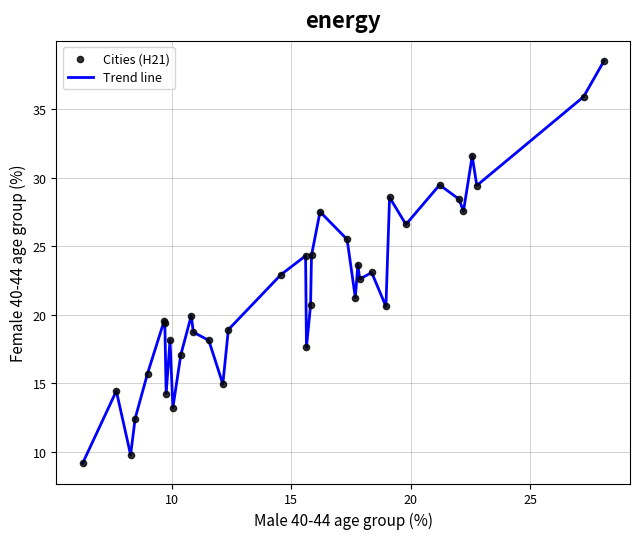

What is the difference between the maximum and minimum values?

29.3